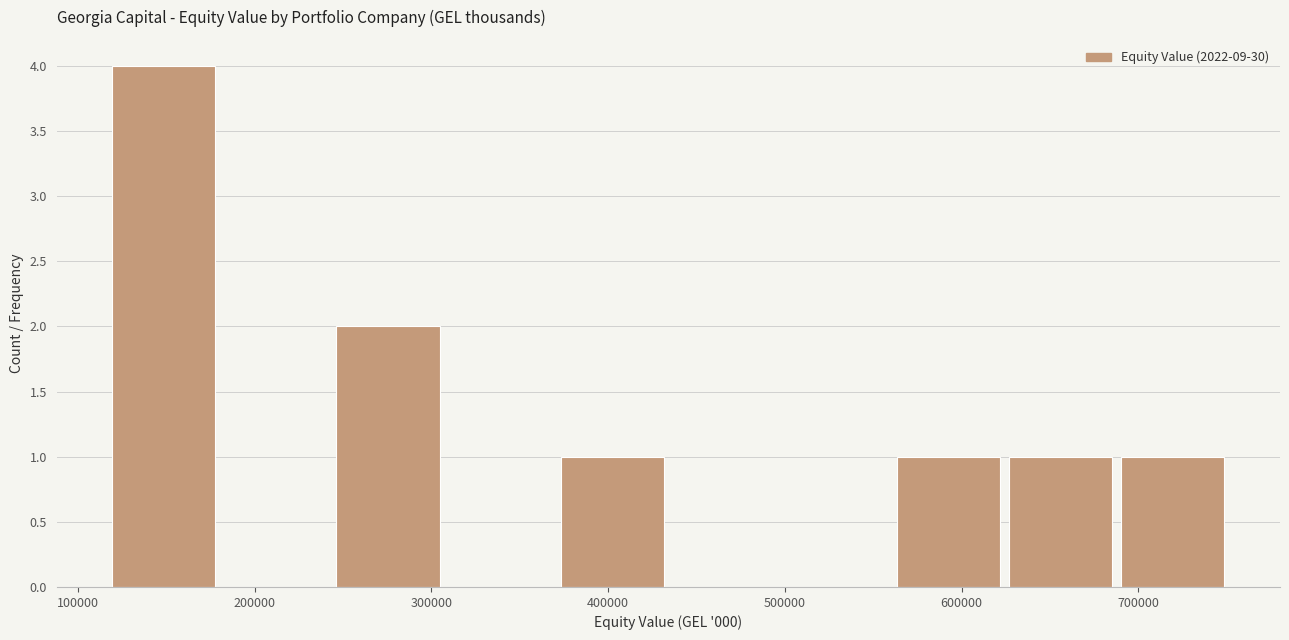

What is the height of the bar covering 120000 to 180000 on the x-axis? Neither the bar edges nor the heights are printed on the chart, so give them approximately, as read against the axes.

4